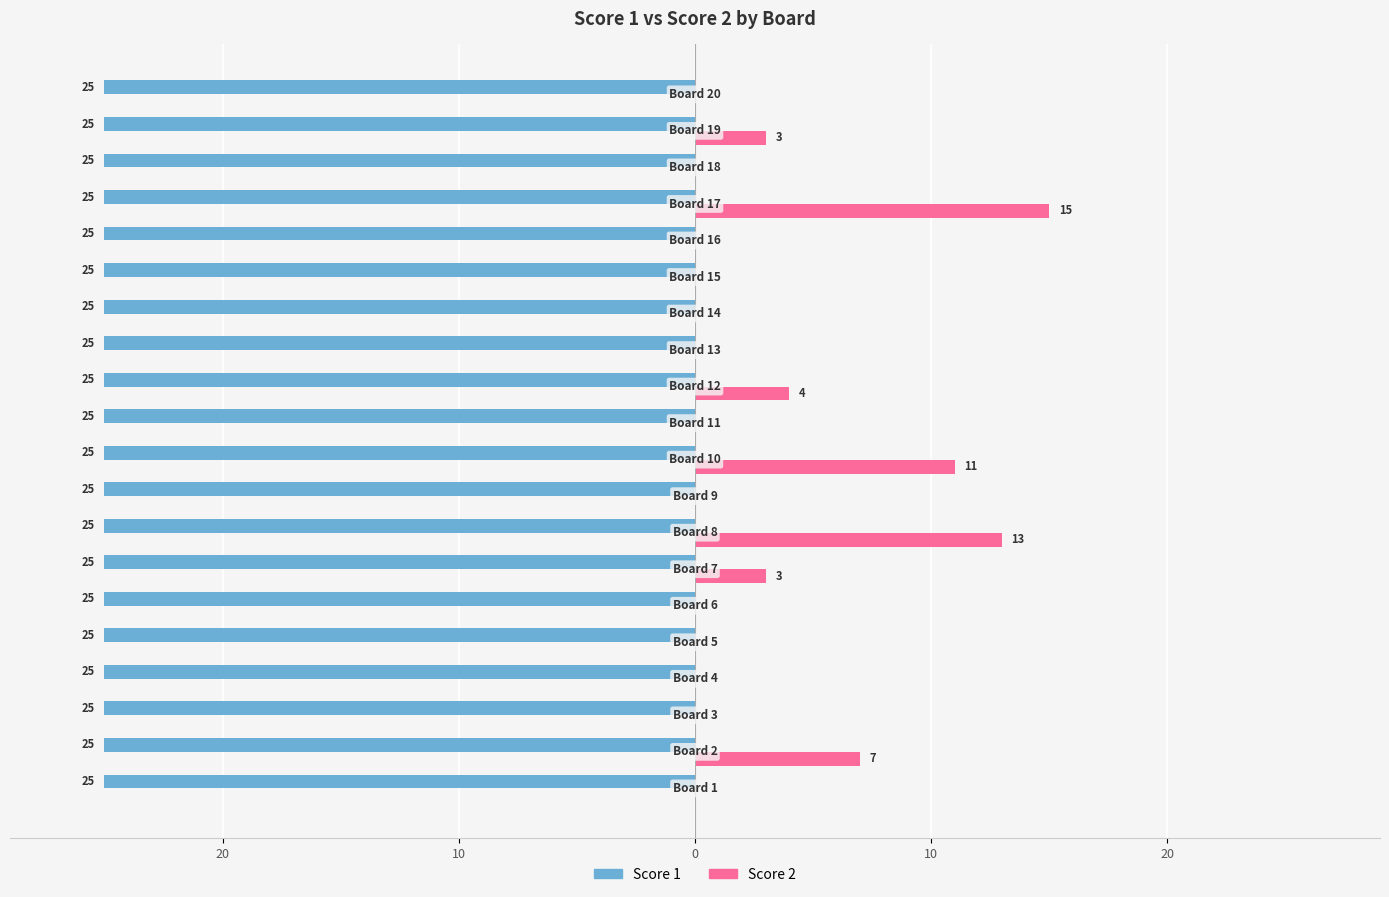

What is the average value of the Score 2 series?

2.8